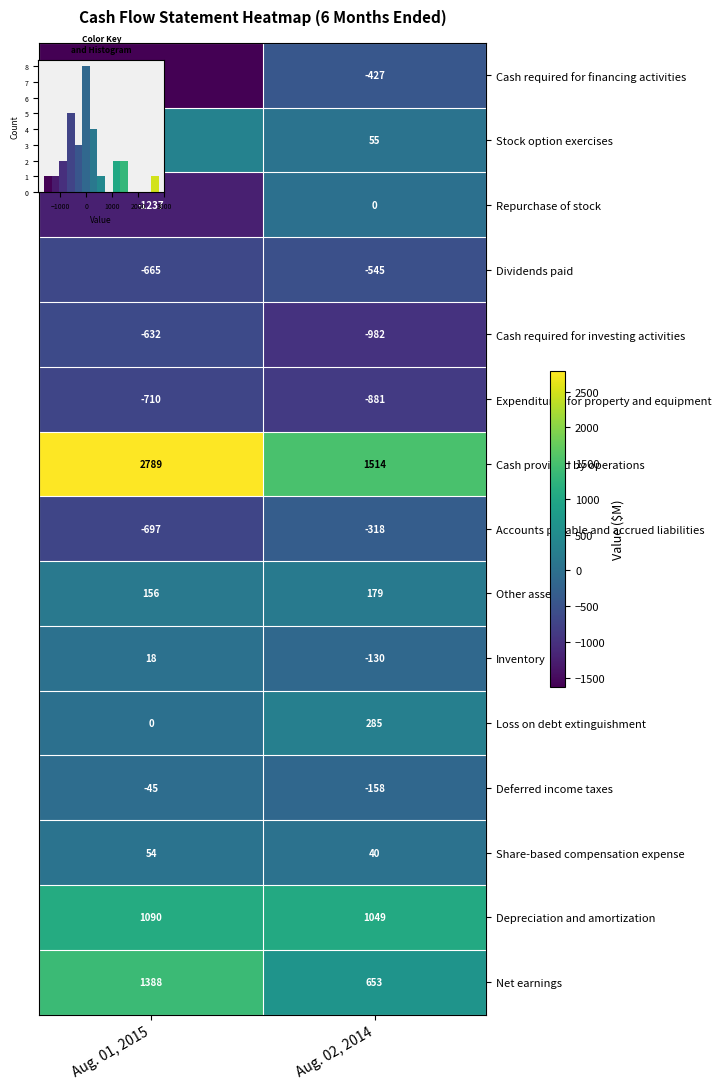

The Cash provided by operations series shows 2789 at Aug. 01, 2015. True or false?

True